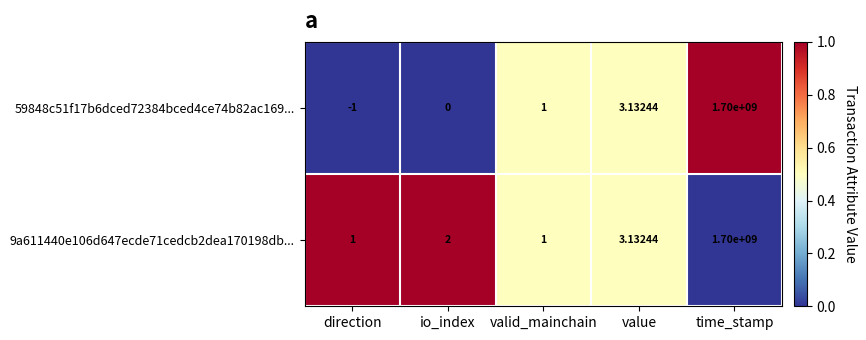

Where is 59848c51f17b6dced72384bced4ce74b82ac169... nearest to the value 849999999?

value